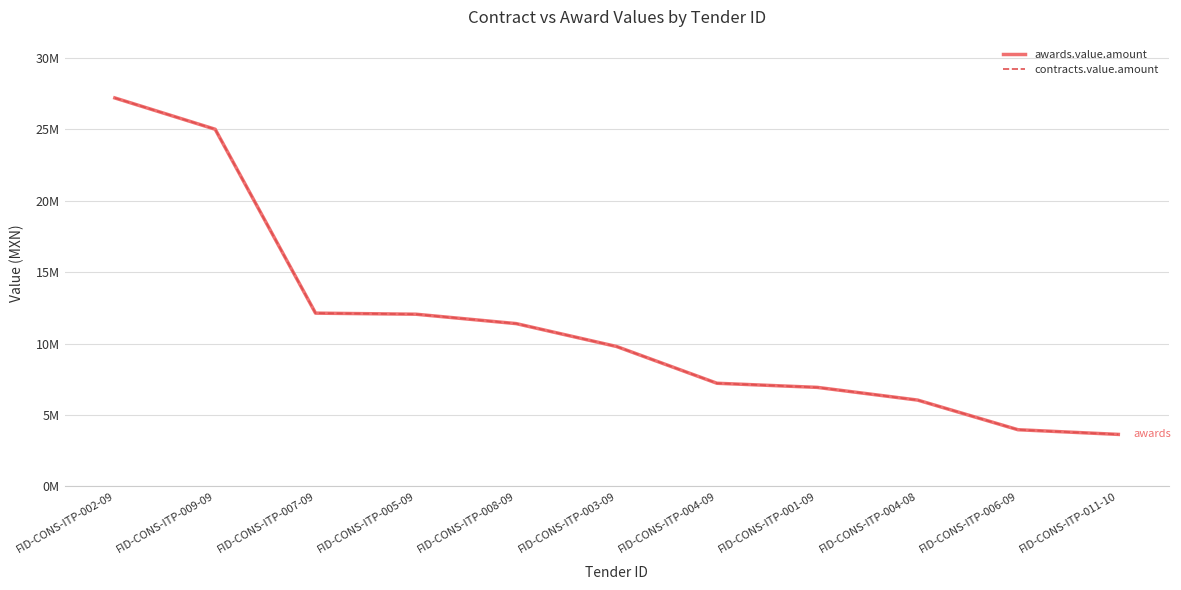

Does the chart display data point markers on the line(s)?

No